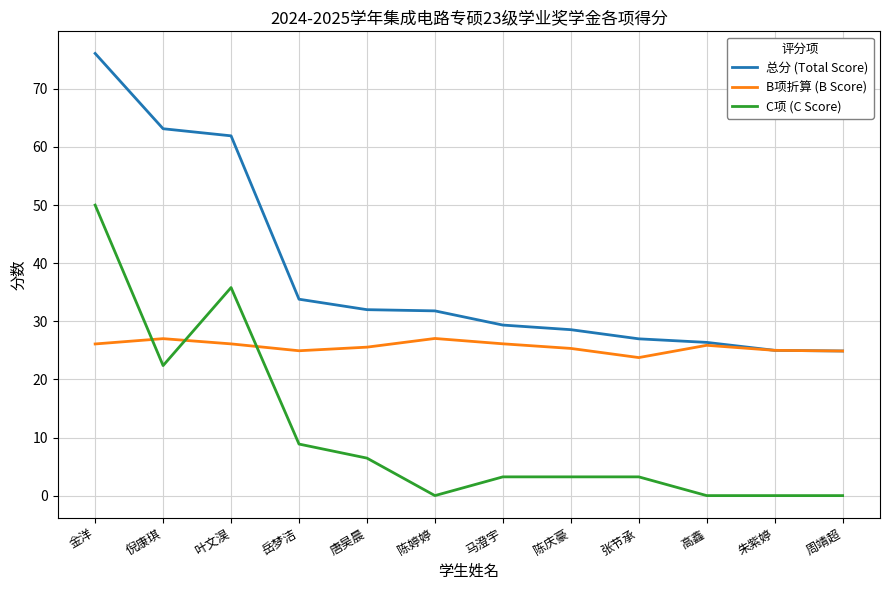

After their last crossing, which series has the higher values: C项 (C Score) or B项折算 (B Score)?

B项折算 (B Score)